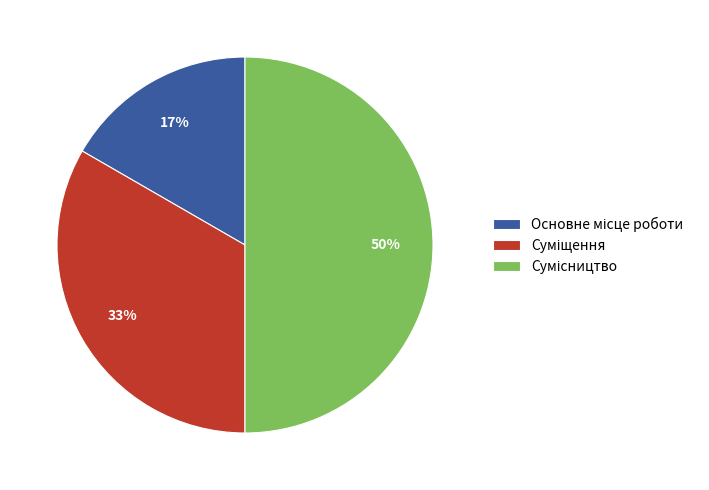

To the nearest percent, what is the difference between the largest and smallest slice percentages?

33%